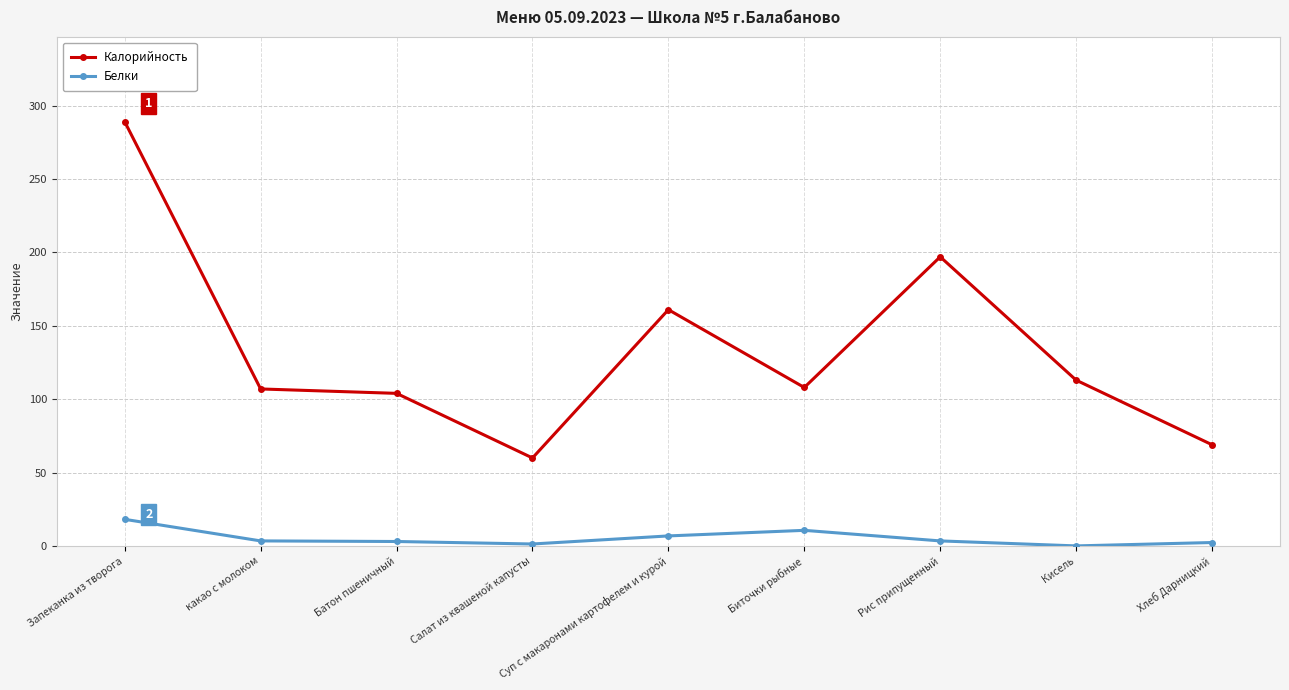

Count the number of data series in this chart.

2